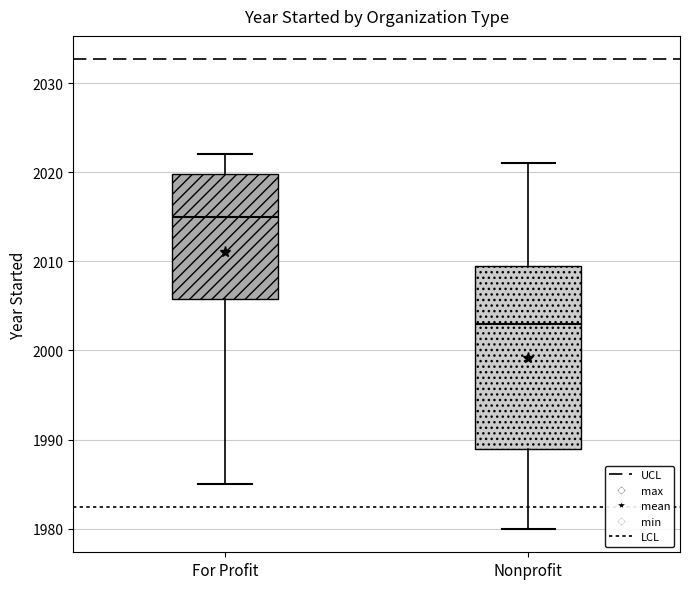

Where does the upper whisker of the box for Nonprofit end on the y-axis? The values are not printed on the chart, so give them approximately, as read against the axis.

2021